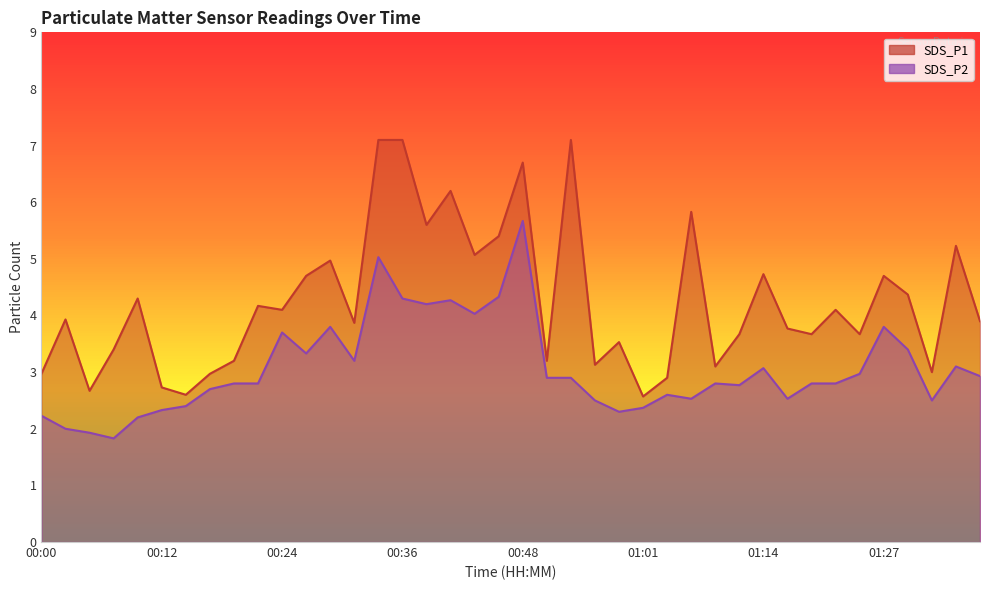

What is the total value across all series at 01:30?

7.8